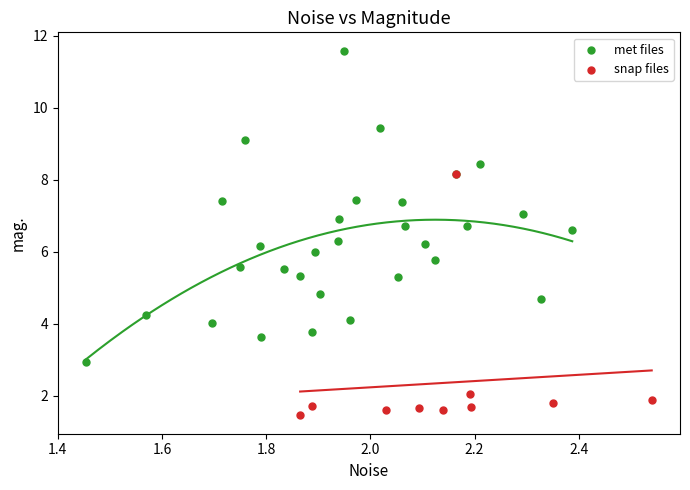

Which series contains the lowest Y value?

snap files